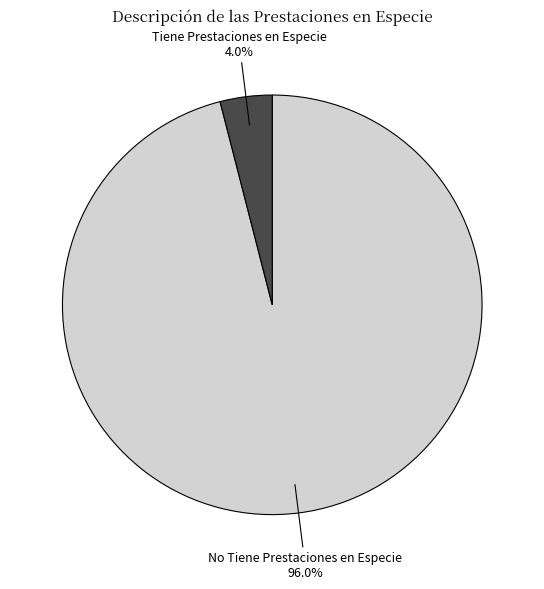

Does No Tiene Prestaciones en Especie represent more than half of the total?

Yes